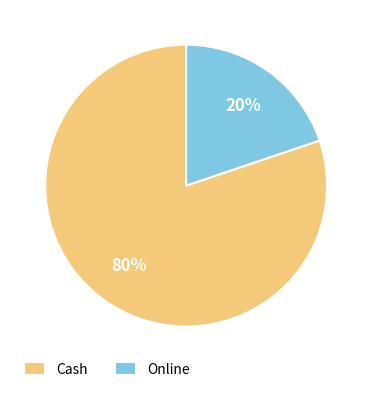

What percentage is the Cash slice, to the nearest percent?

80%